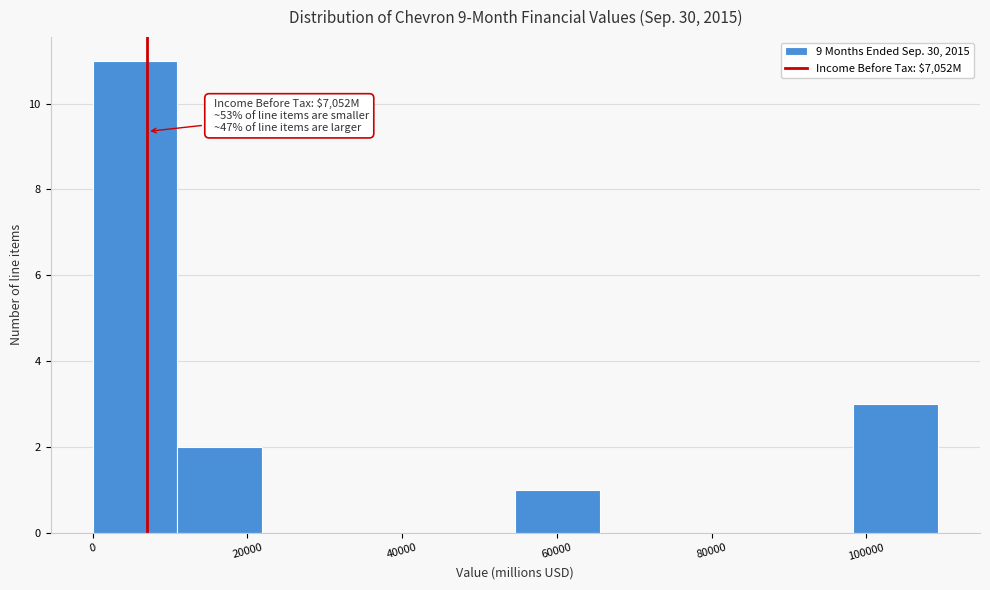

Over which range of the x-axis is the bar tallest?

0 to 10000